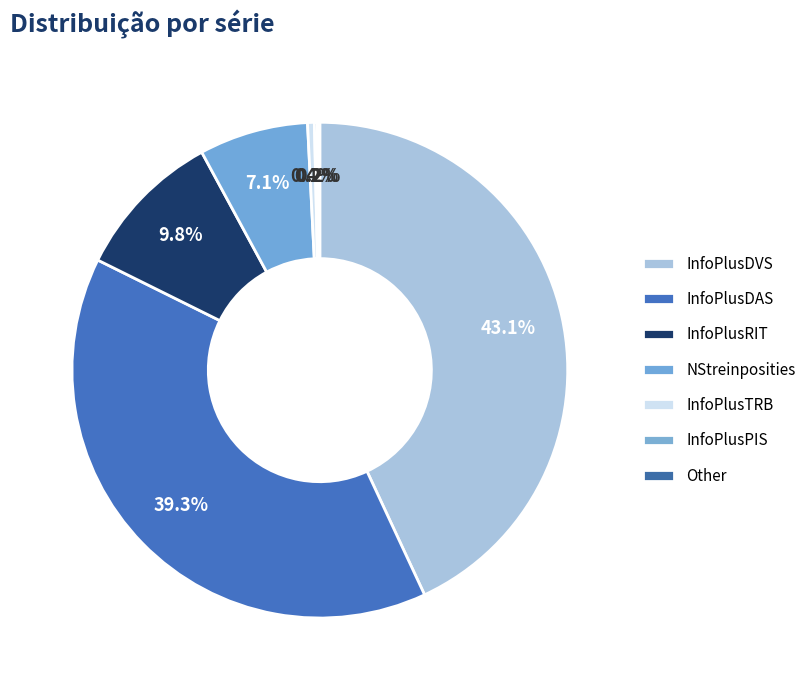

Combined, what portion of the pie is InfoPlusDAS and InfoPlusRIT?

49.0%